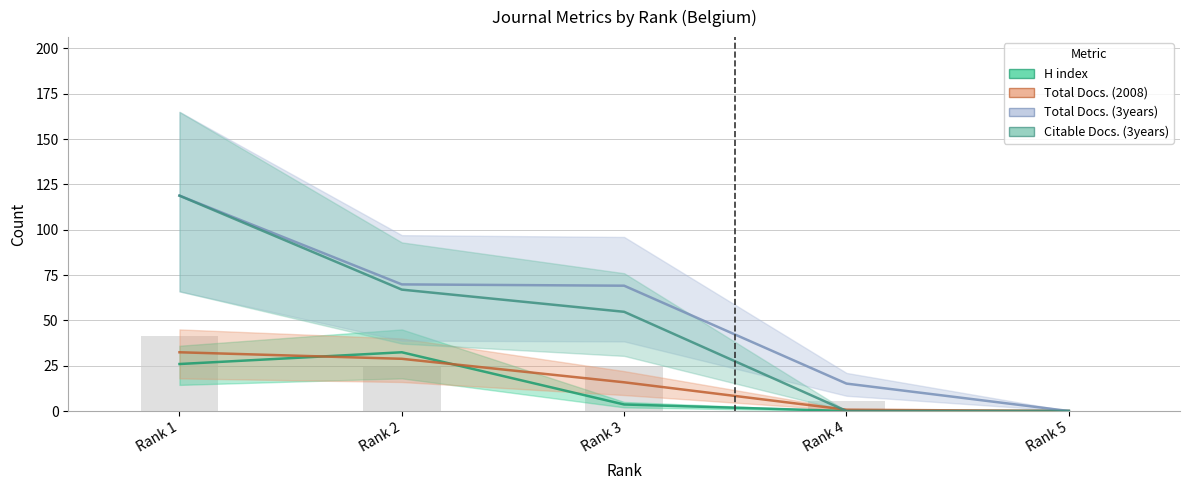

Where is Citable Docs. (3years) nearest to the value 59?

Rank 3